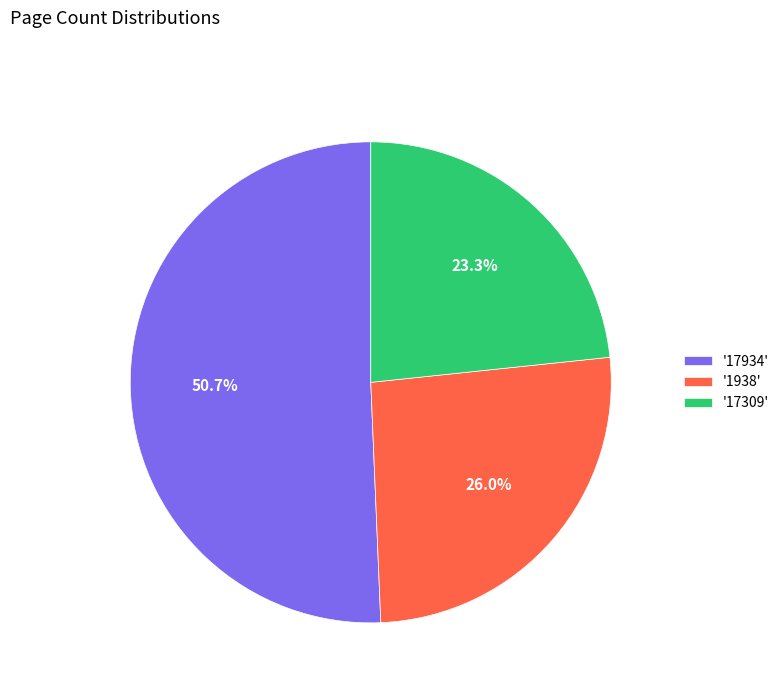

What is the total percentage of '1938' and '17309'?

49.3%